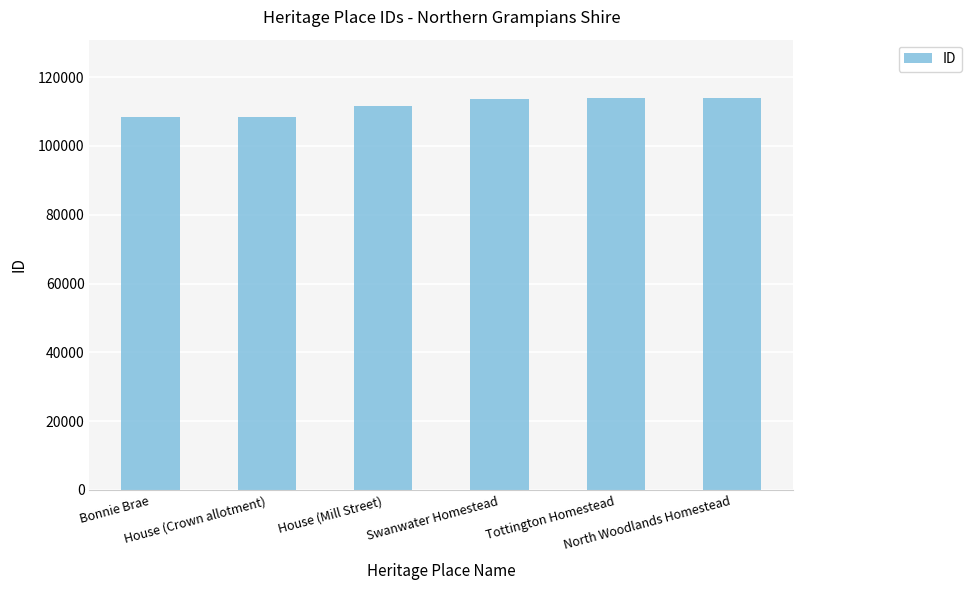

What is the value of the 3rd bar from the left?

111445